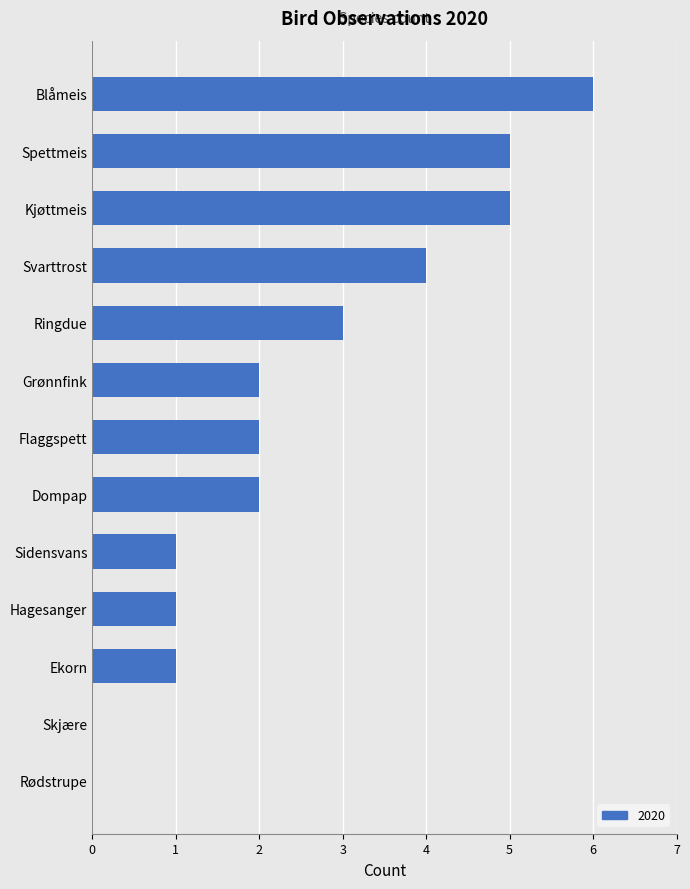

What is the sum of all values?

32